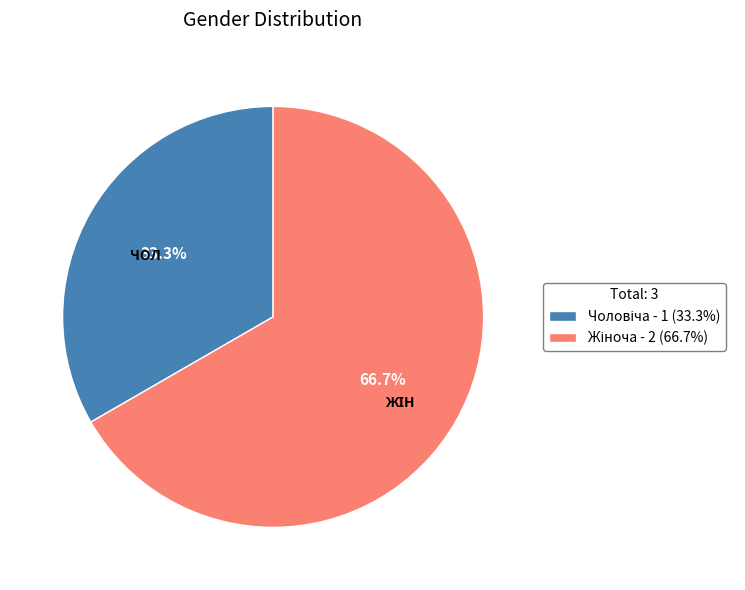

Does any single category account for the majority?

Yes